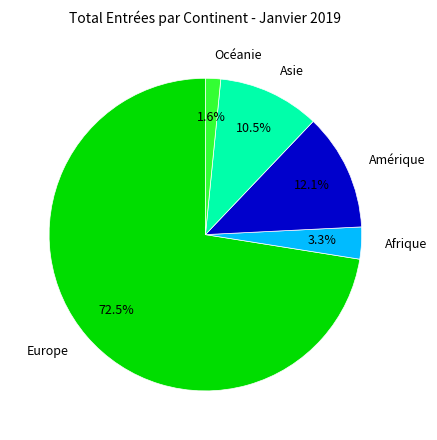

To the nearest percent, what is the difference between the largest and smallest slice percentages?

71%